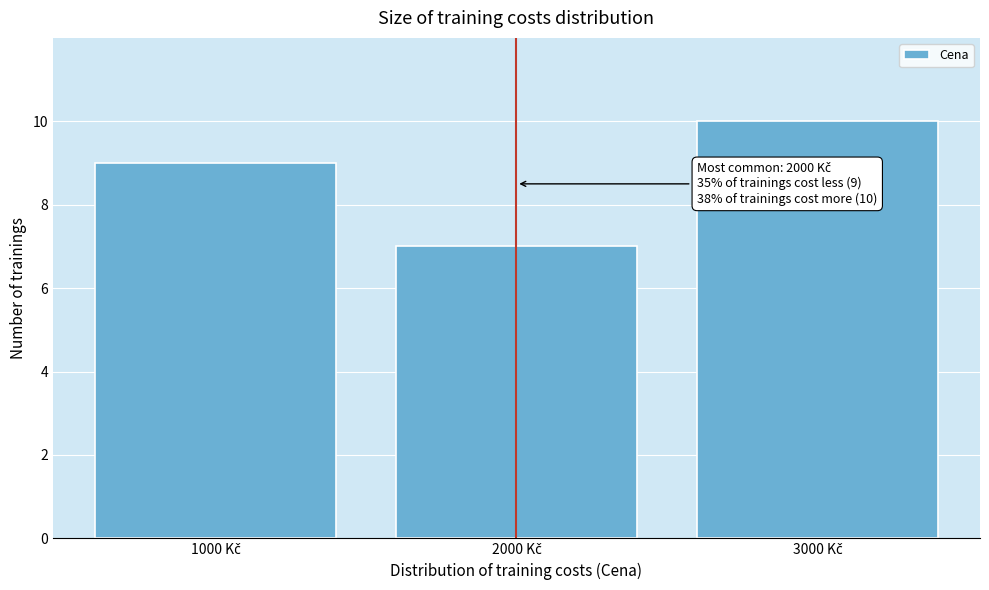

Reading left to right, extract all data points from this chart.

9	7	10